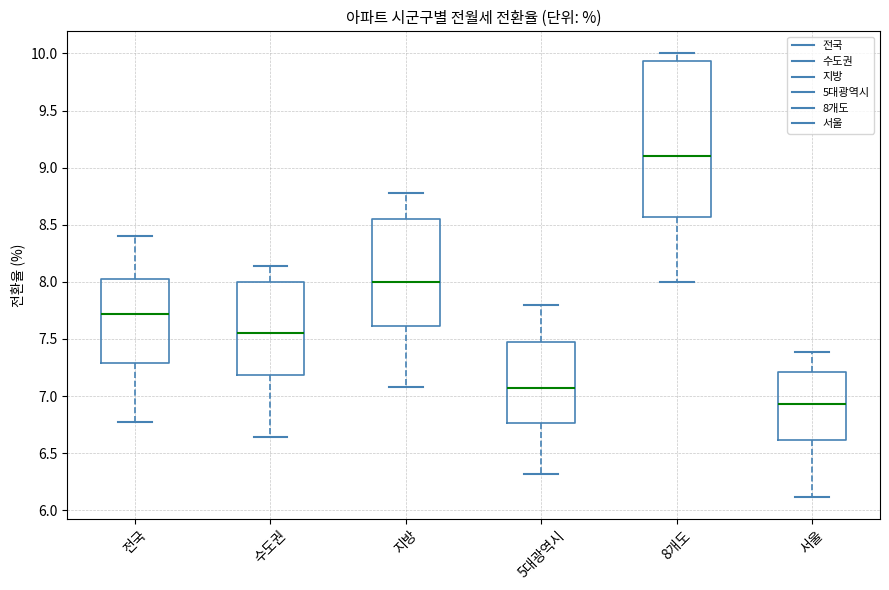

Where does the upper whisker of the box for 8개도 end on the y-axis? The values are not printed on the chart, so give them approximately, as read against the axis.

10.00